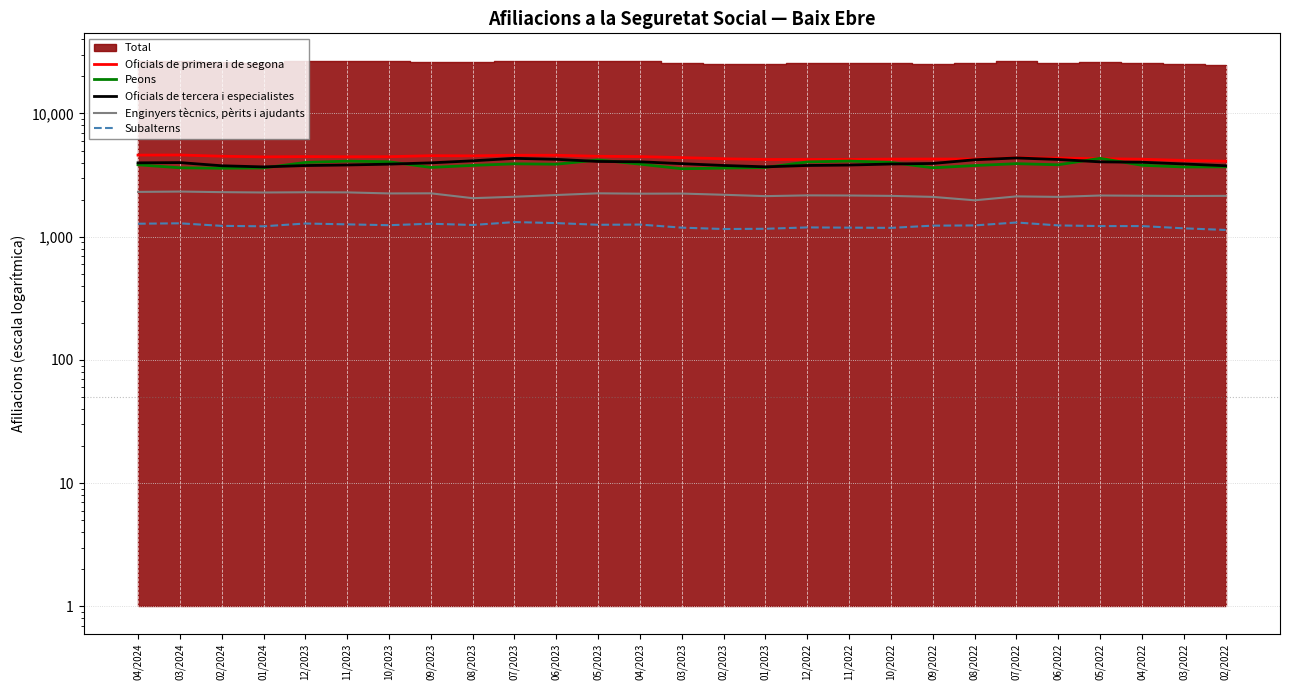

How many lines are shown in the chart?

5